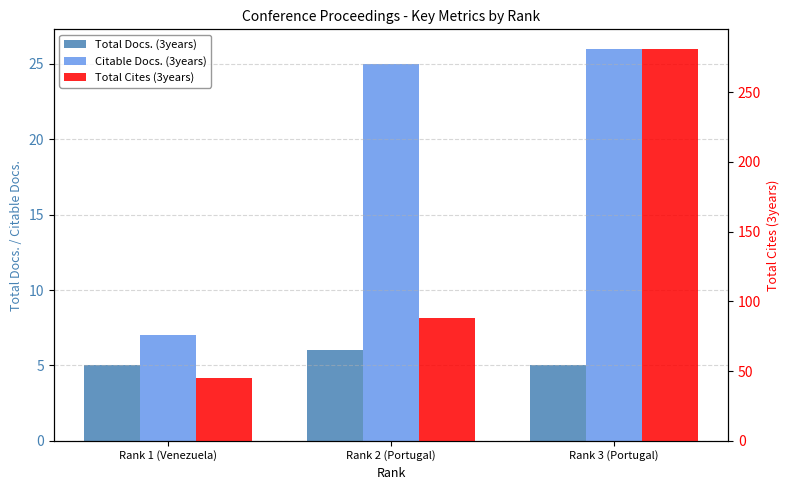

Is the value of Total Docs. (3years) at Rank 2 (Portugal) greater than the value of Total Cites (3years) at Rank 1 (Venezuela)?

No